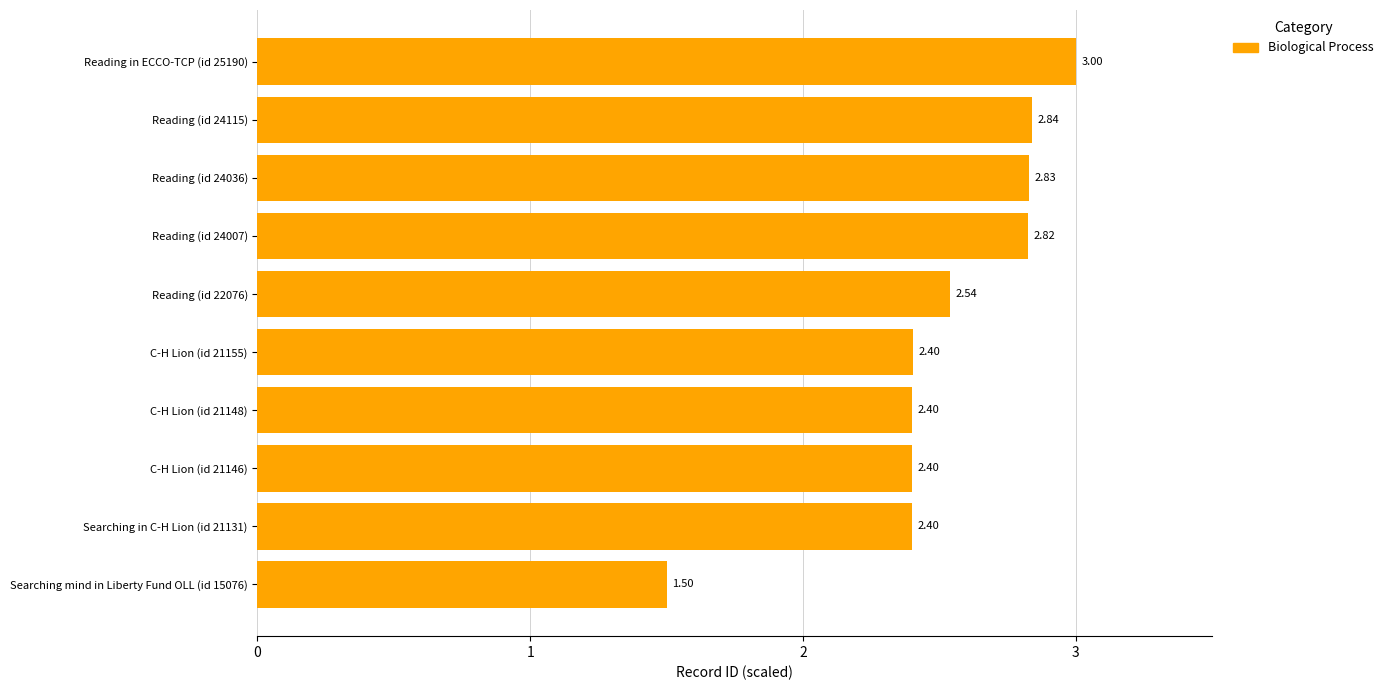

What is the difference between the values at Searching in C-H Lion (id 21131) and Reading in ECCO-TCP (id 25190)?

0.6